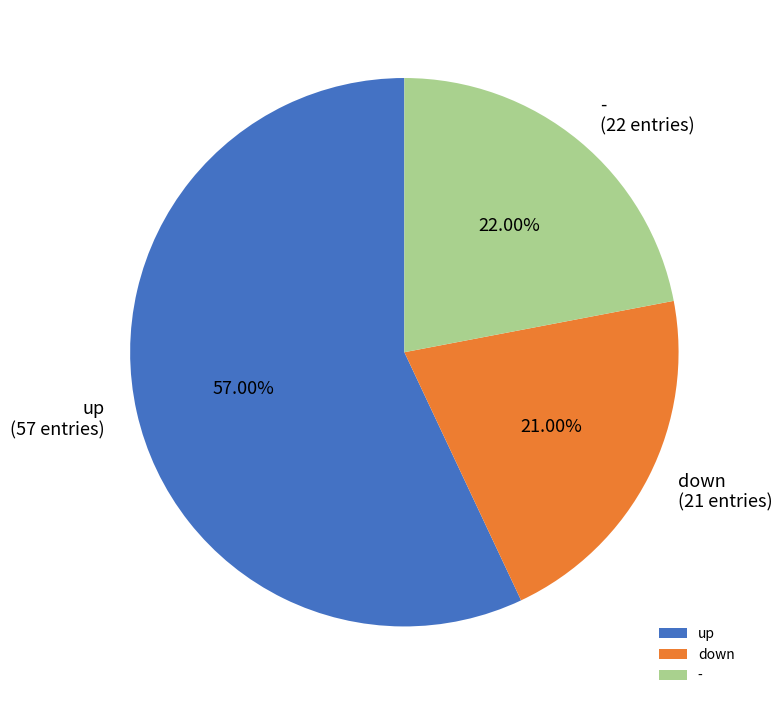

Rank the categories by value from lowest to highest.

down, -, up